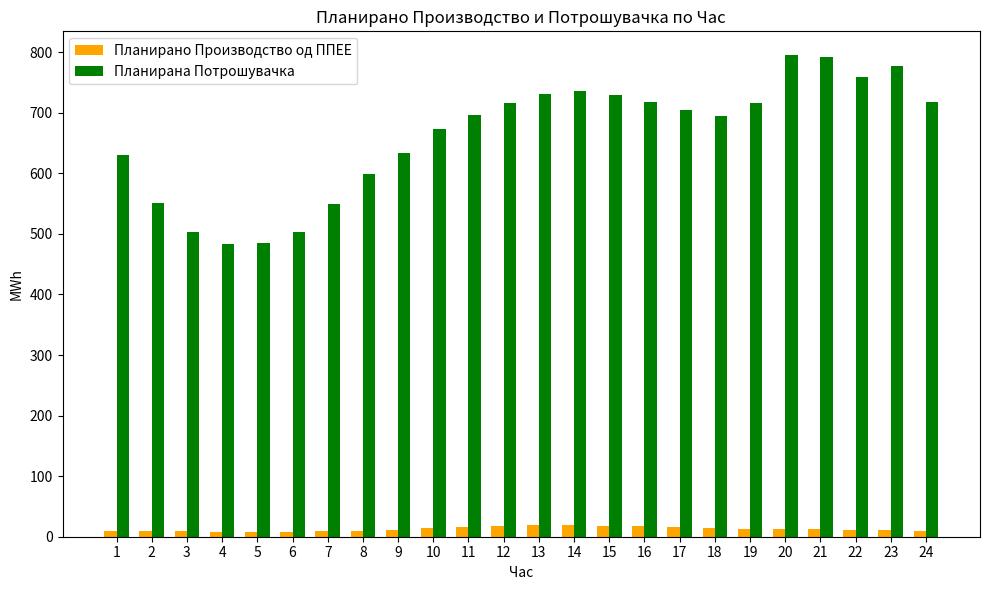

Are the bars horizontal?

No